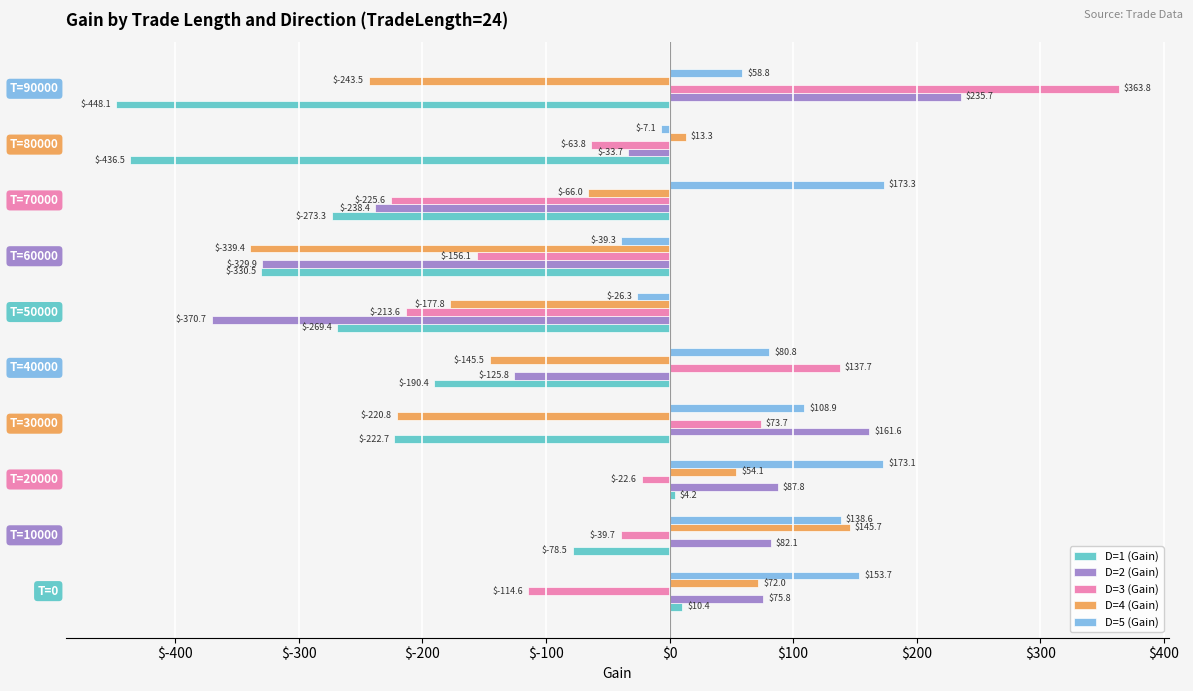

How many positive values does the D=3 (Gain) series have?

3